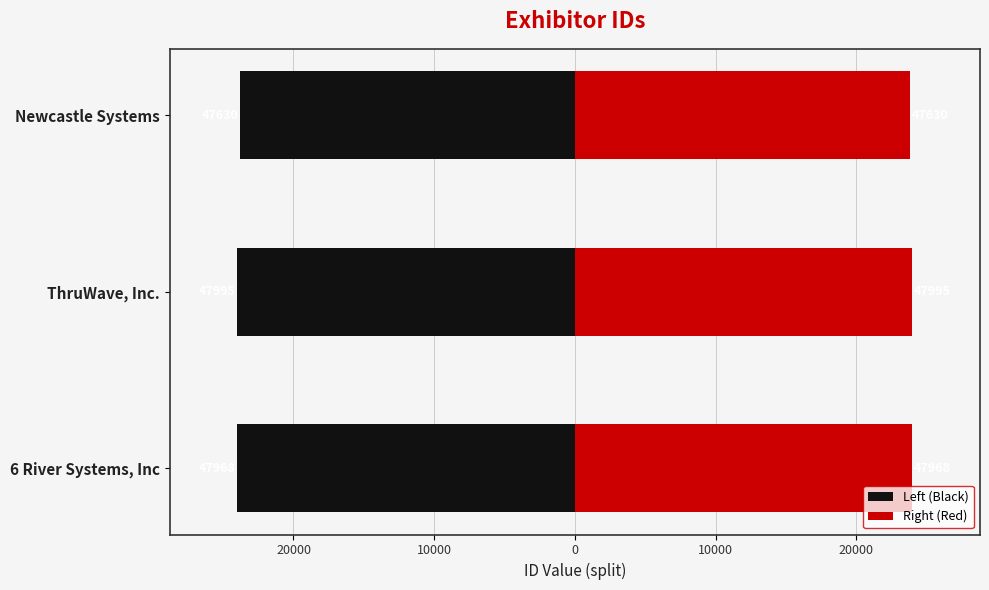

At how many categories does at least one series exceed 3410?

3